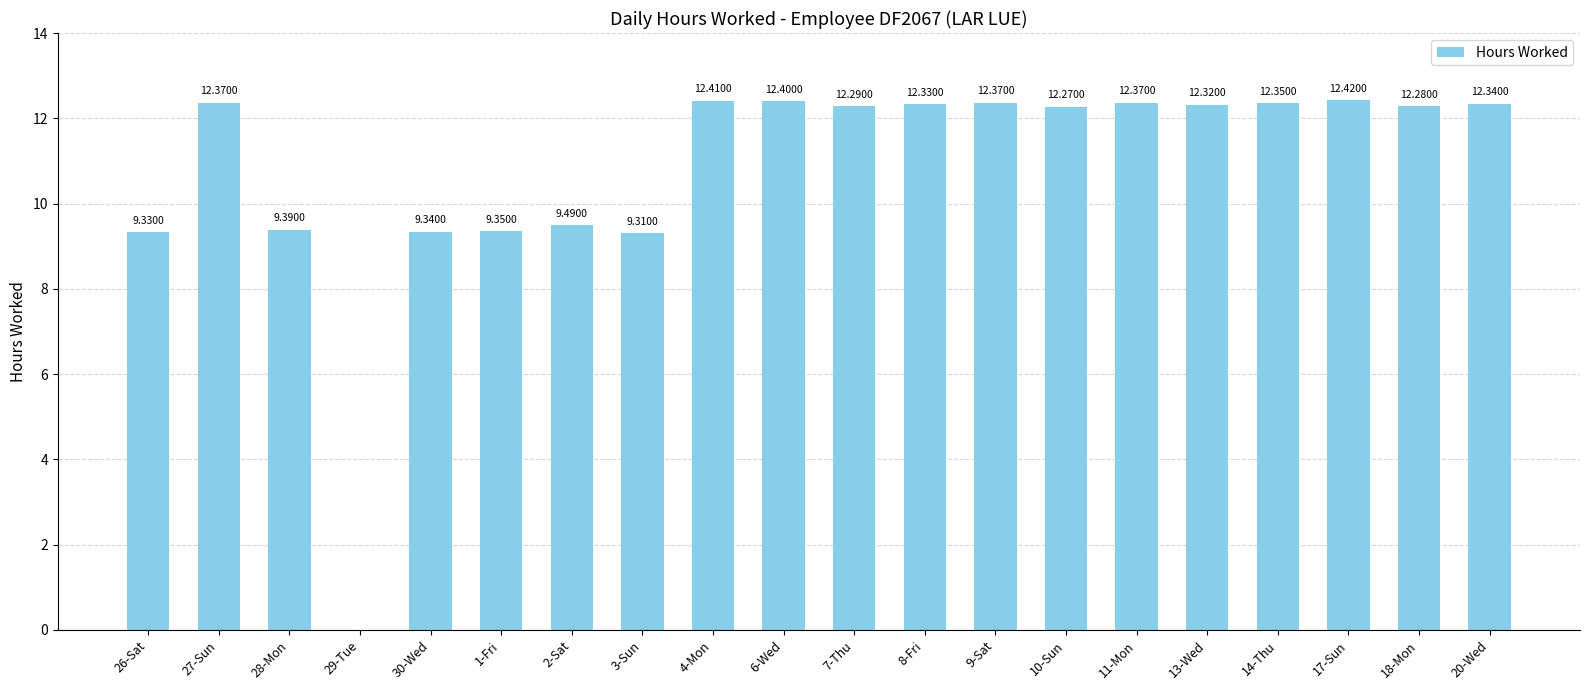

Which has a higher value, 4-Mon or 13-Wed?

4-Mon